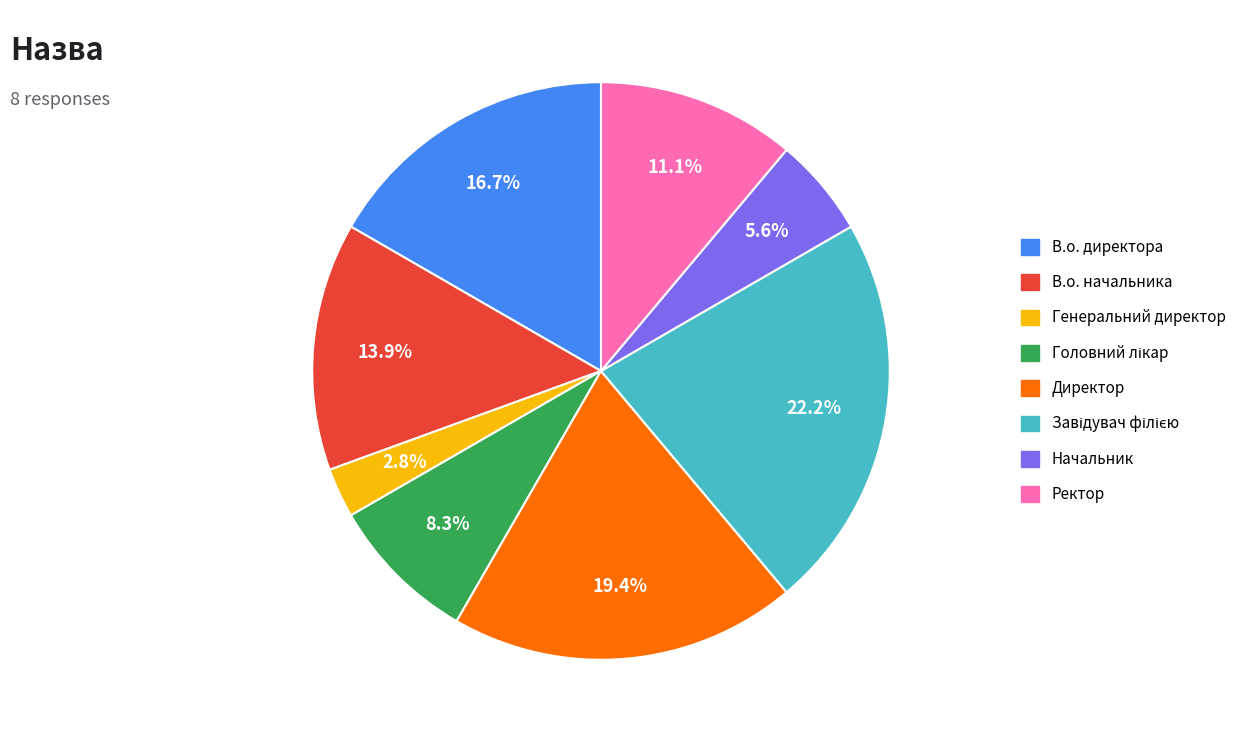

Does Генеральний директор account for over 50% of the chart?

No